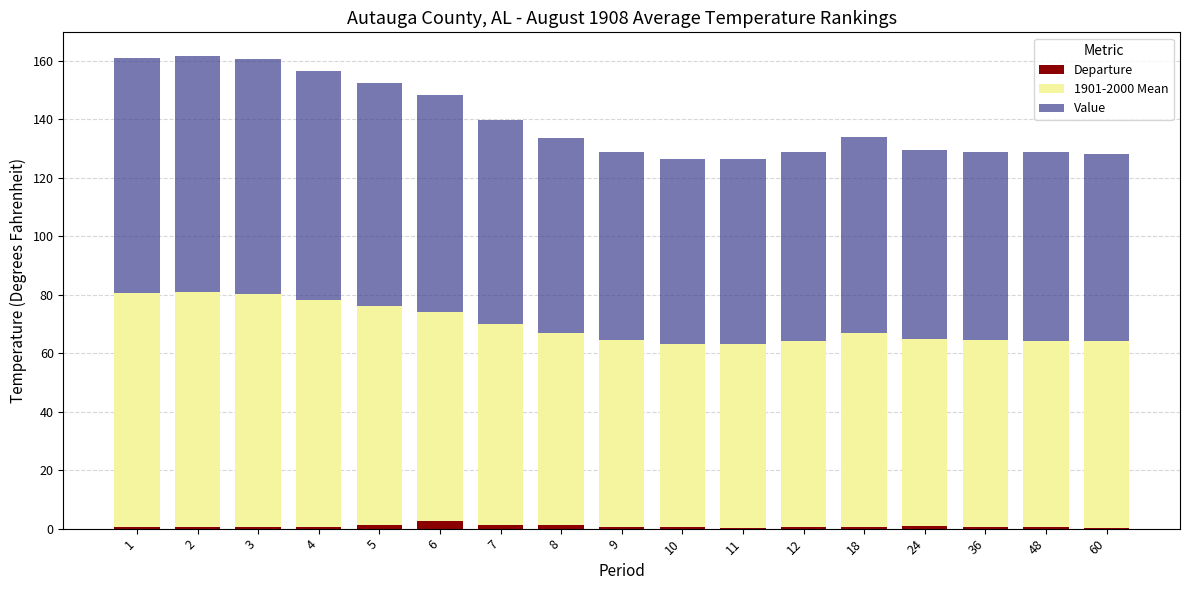

What are all the series names shown in the legend?

Departure, 1901-2000 Mean, Value